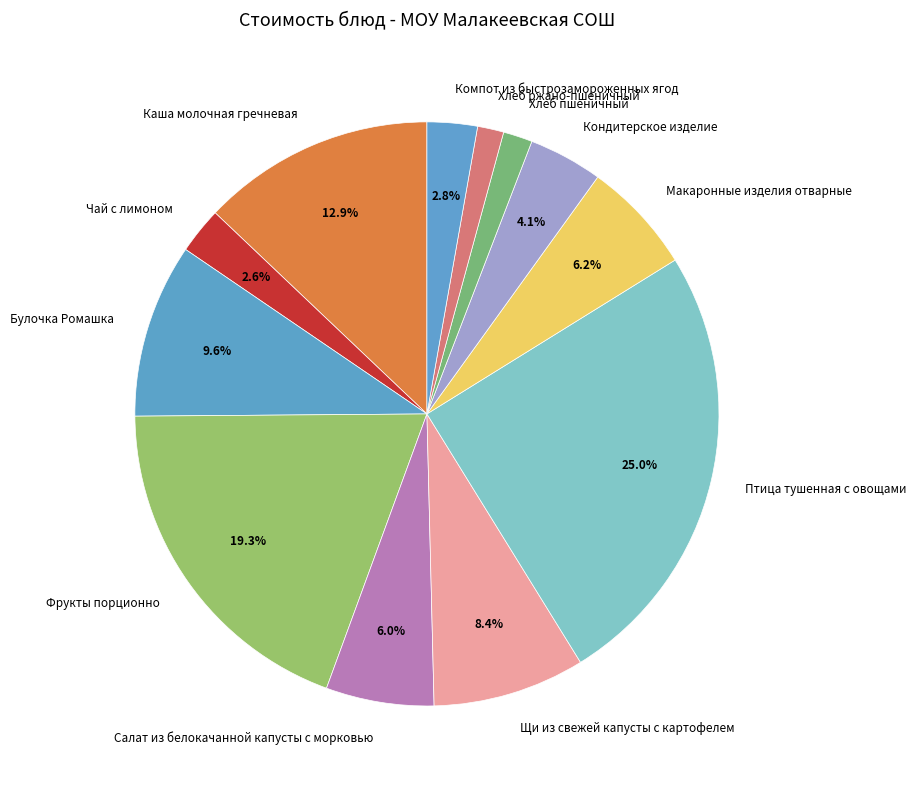

To the nearest percent, what is the difference between the largest and smallest slice percentages?

24%